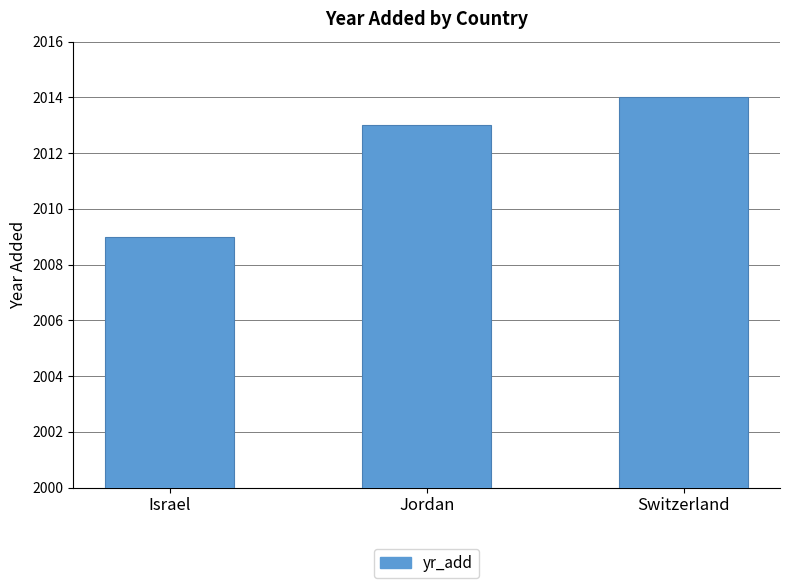

The value at Israel is 1083. True or false?

False